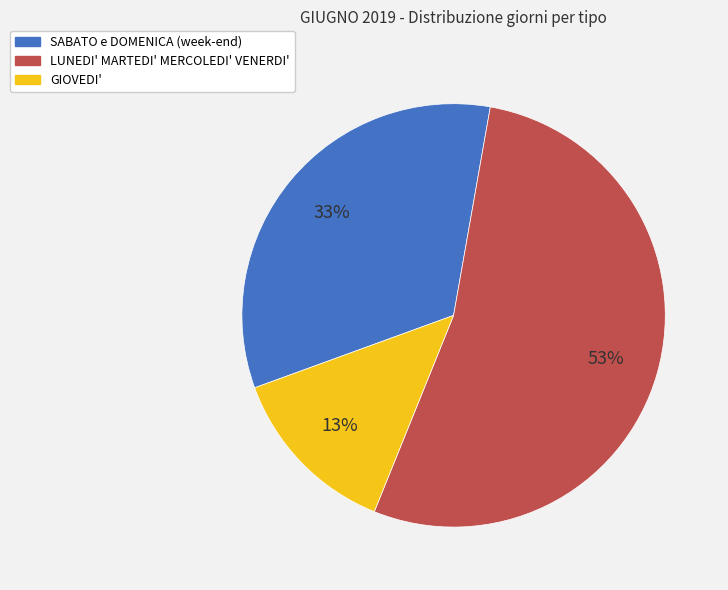

Which slice is the smallest?

GIOVEDI'